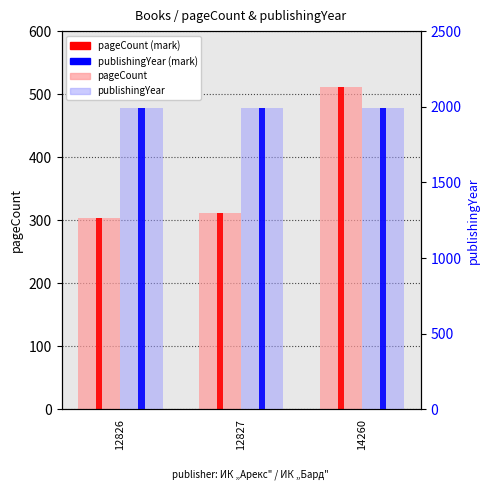

The value of pageCount (mark) at 12827 is 176. True or false?

False